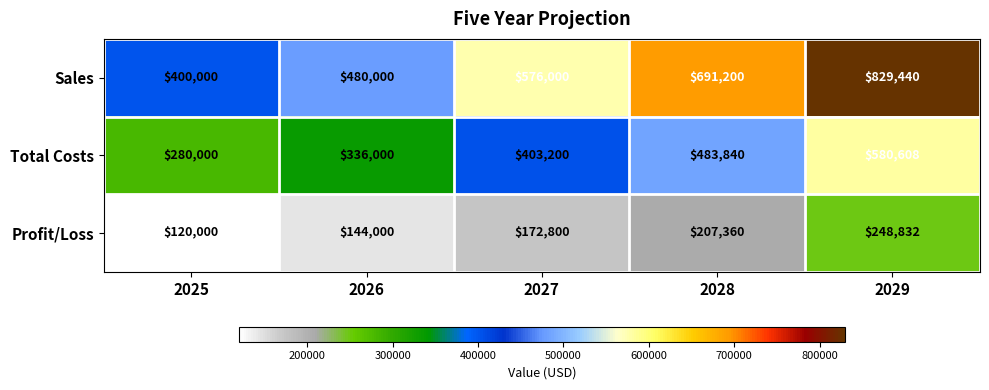

Rank the series at 2028 from highest to lowest value.

Sales, Total Costs, Profit/Loss